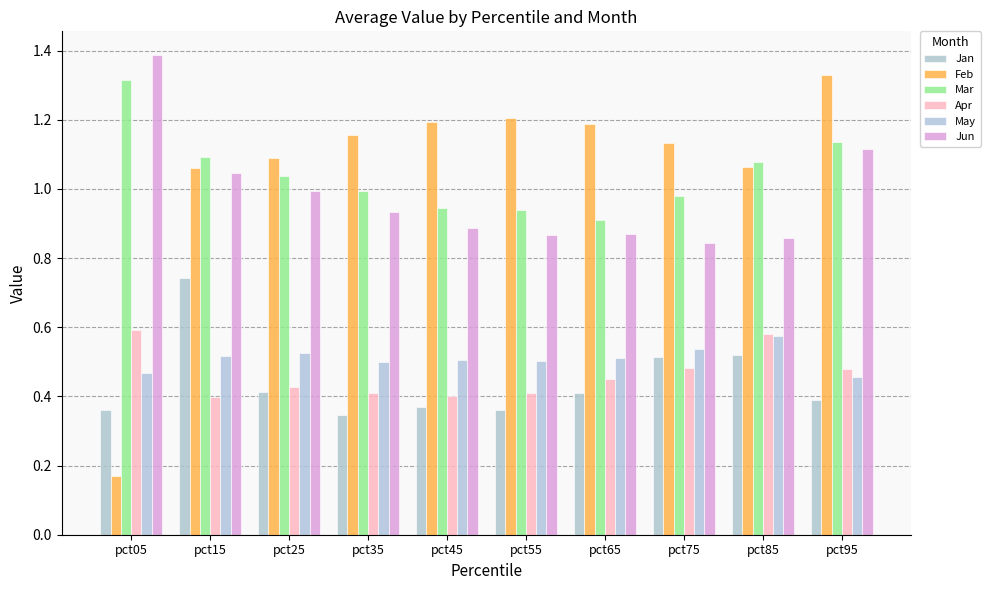

How many groups of bars are there?

10